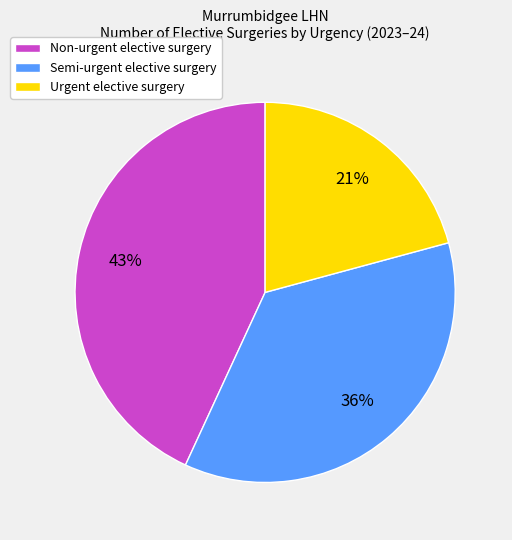

Count the number of slices in the pie.

3